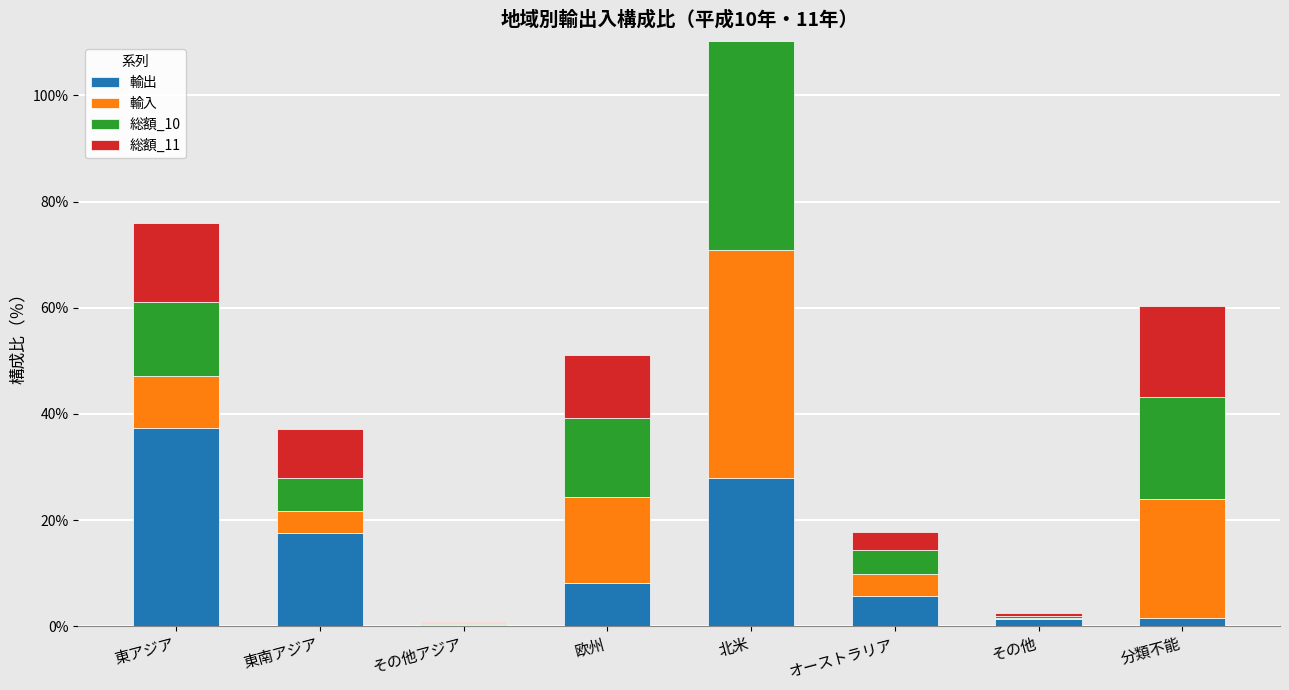

Which label corresponds to the smallest value in the chart?

その他アジア